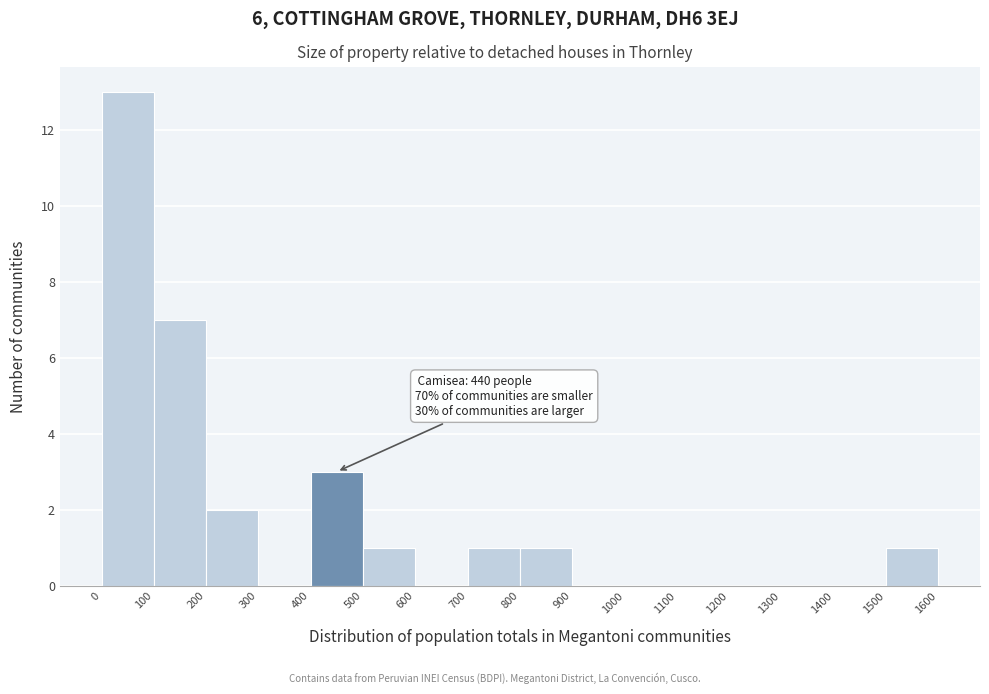

Over which range of the x-axis is the bar tallest?

0 to 100